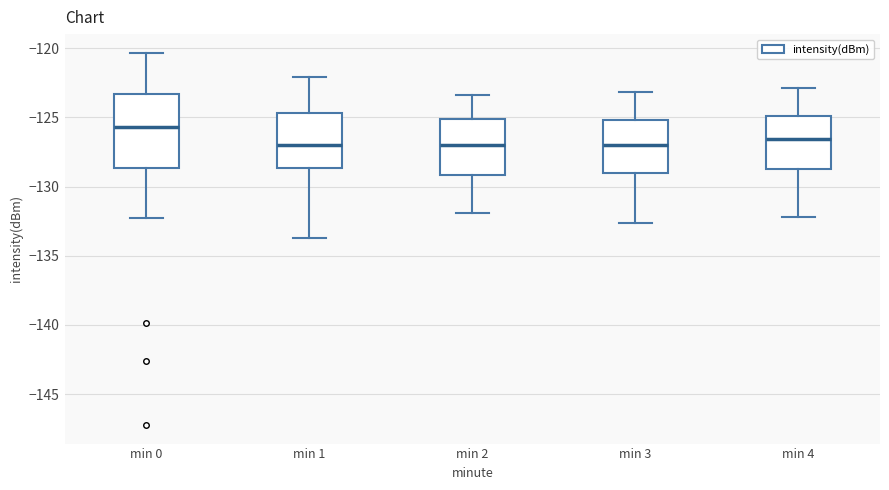

Comparing the boxes themselves (not the whiskers), which one is the tallest?

min 0